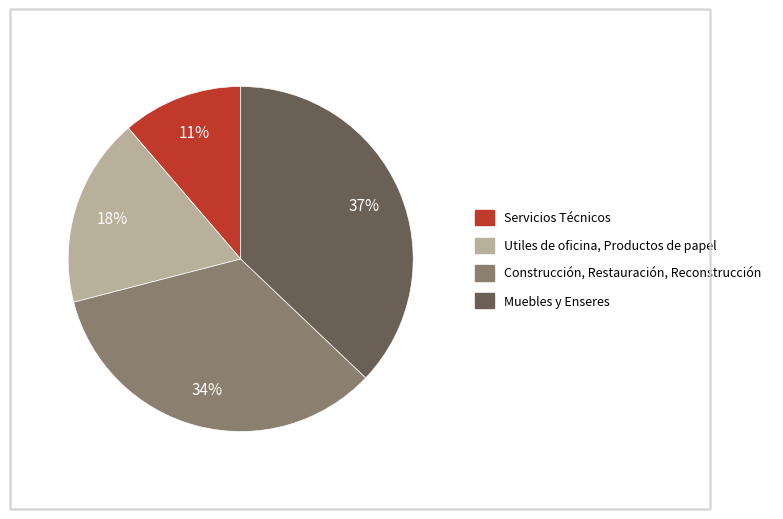

Which slice is the largest?

Muebles y Enseres